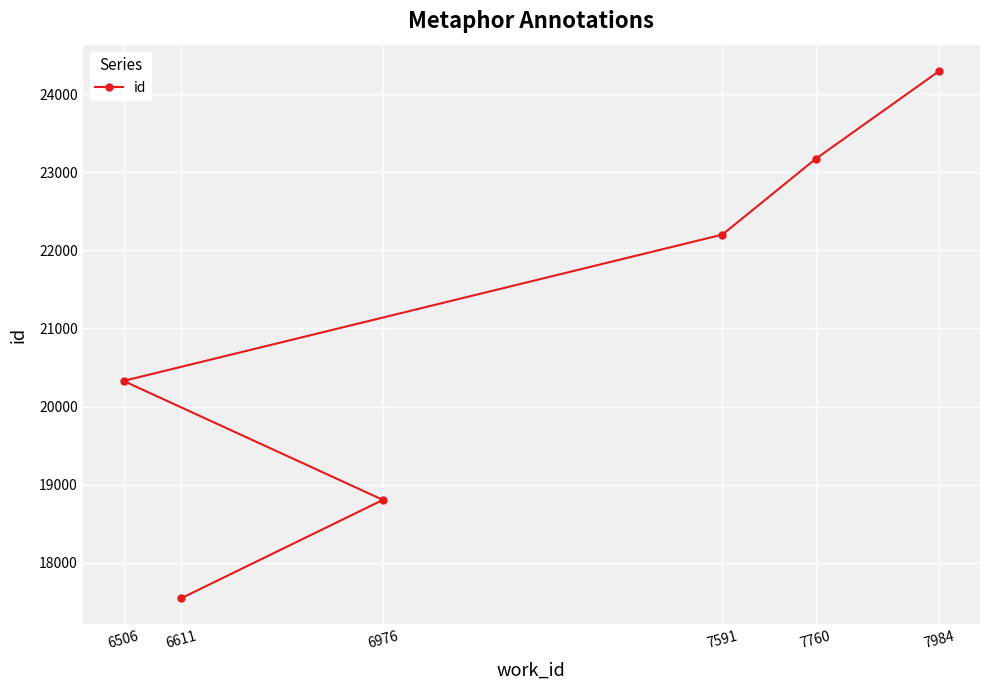

Which has a higher value, 6506 or 7591?

7591